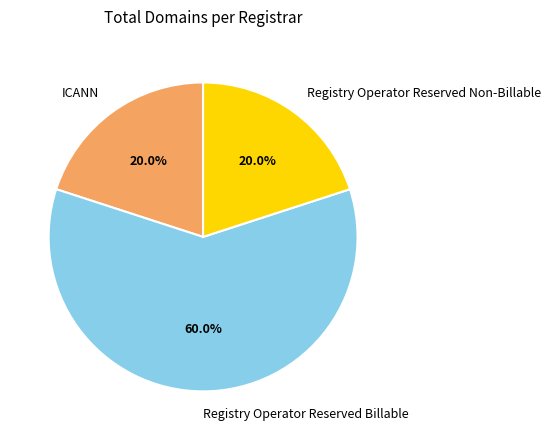

Which has a higher value, Registry Operator Reserved Billable or ICANN?

Registry Operator Reserved Billable